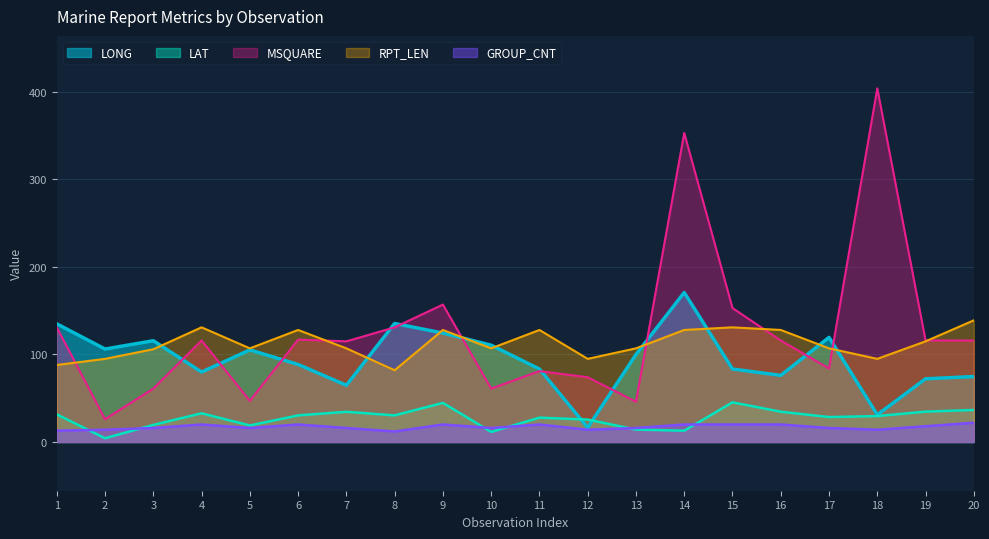

Between 9 and 19, which series saw the biggest shift?

LONG